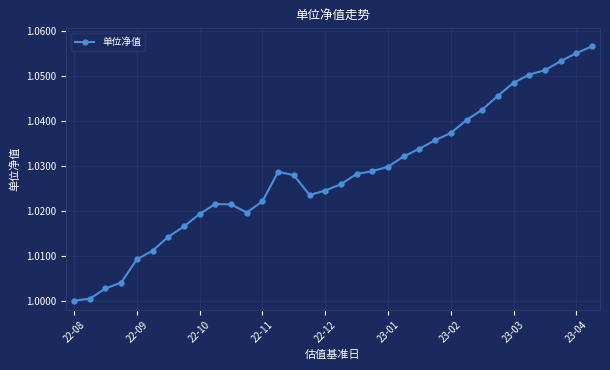

What is the sum of all values?

35.0